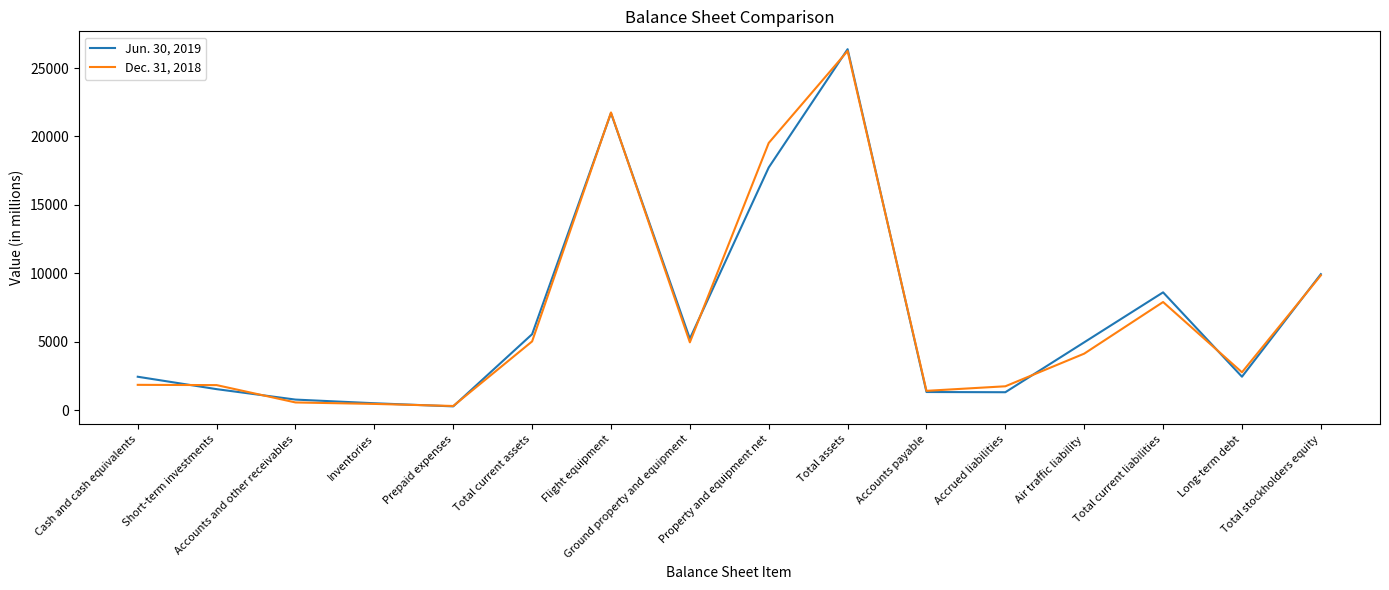

At which label does Jun. 30, 2019 reach its peak?

Total assets